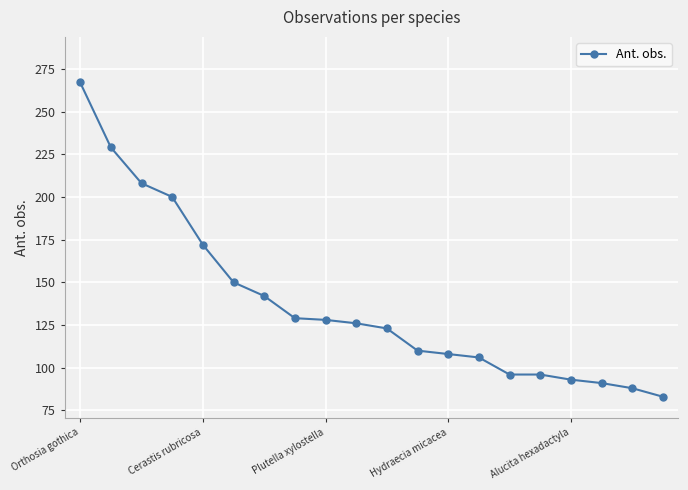

What is the smallest value displayed?

83